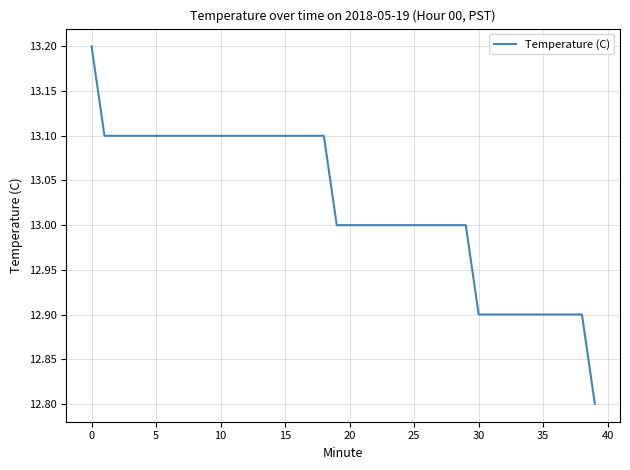

What is the smallest value displayed?

12.8